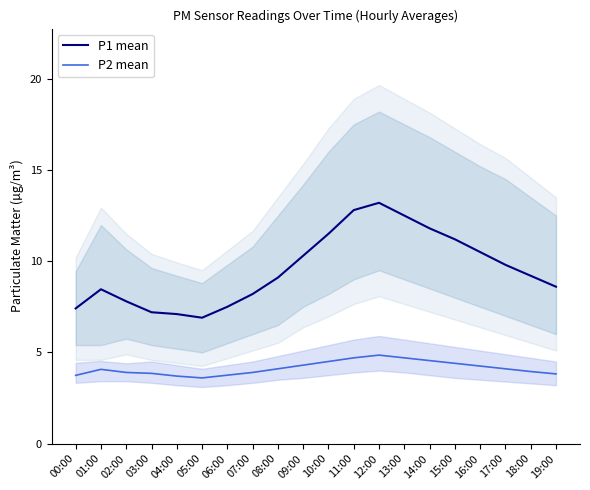

Which category has the highest value in the P1 mean series?

12:00